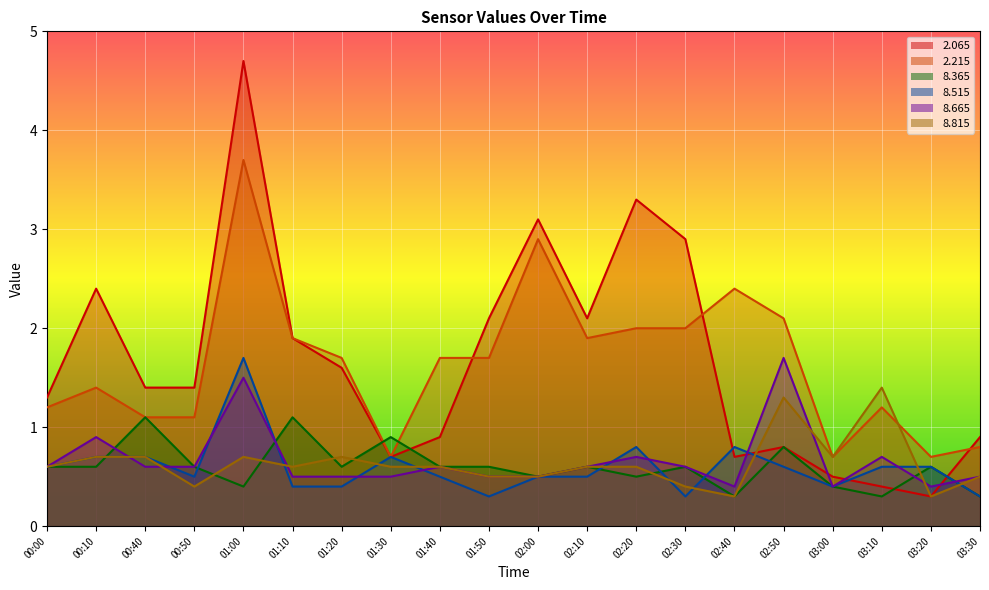

Count the number of data series in this chart.

6